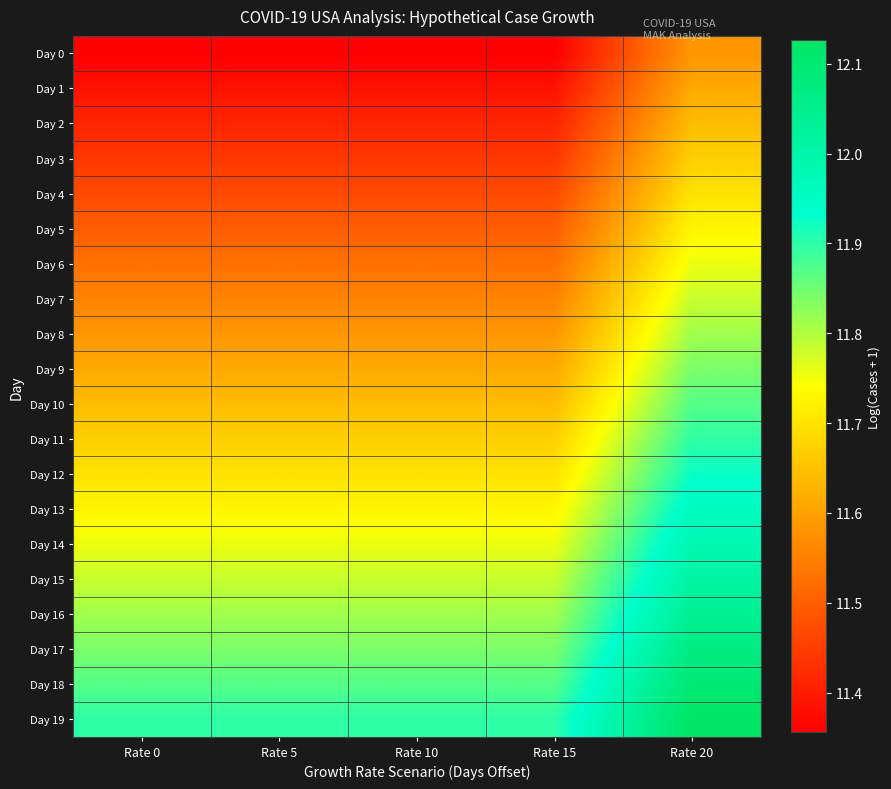

What is the minimum value shown in the chart?

11.4